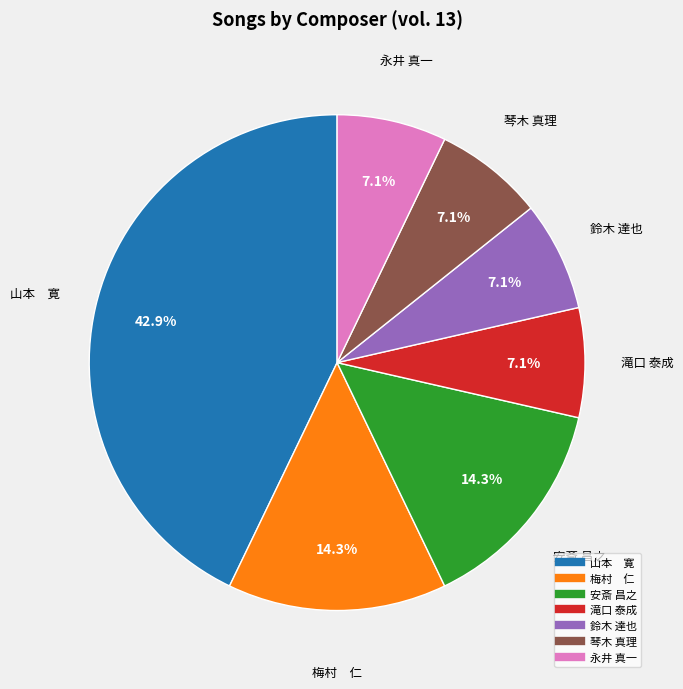

Which has a higher value, 滝口 泰成 or 梅村 仁?

梅村 仁